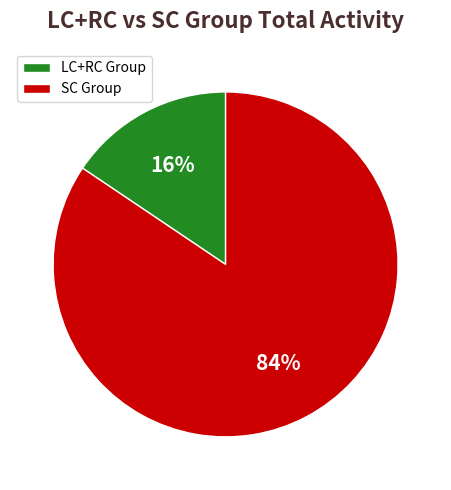

Combined, do LC+RC Group and SC Group account for over 50%?

Yes